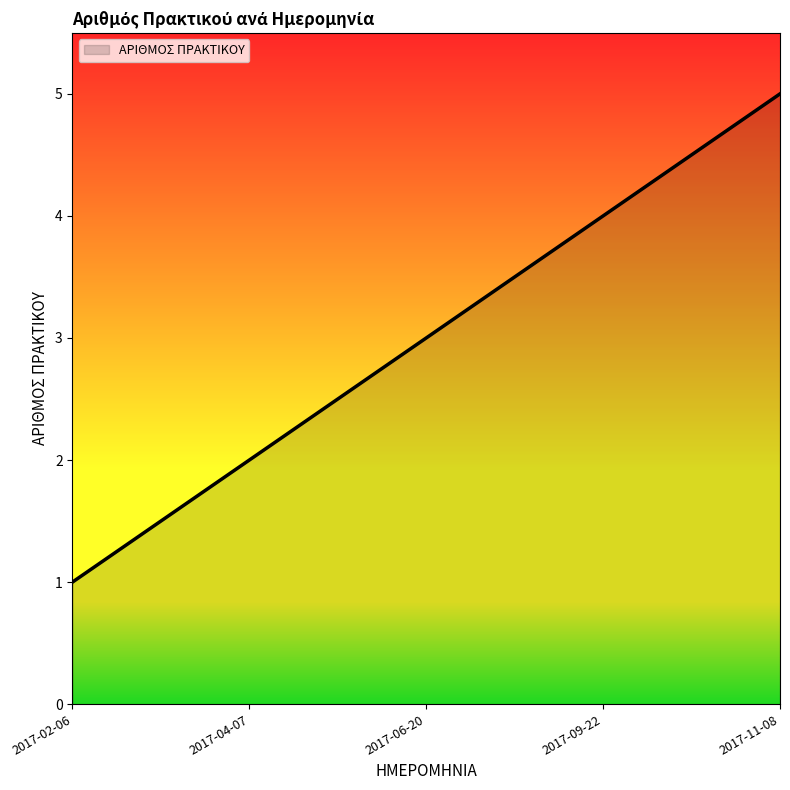

What position from the right is 2017-02-06?

5